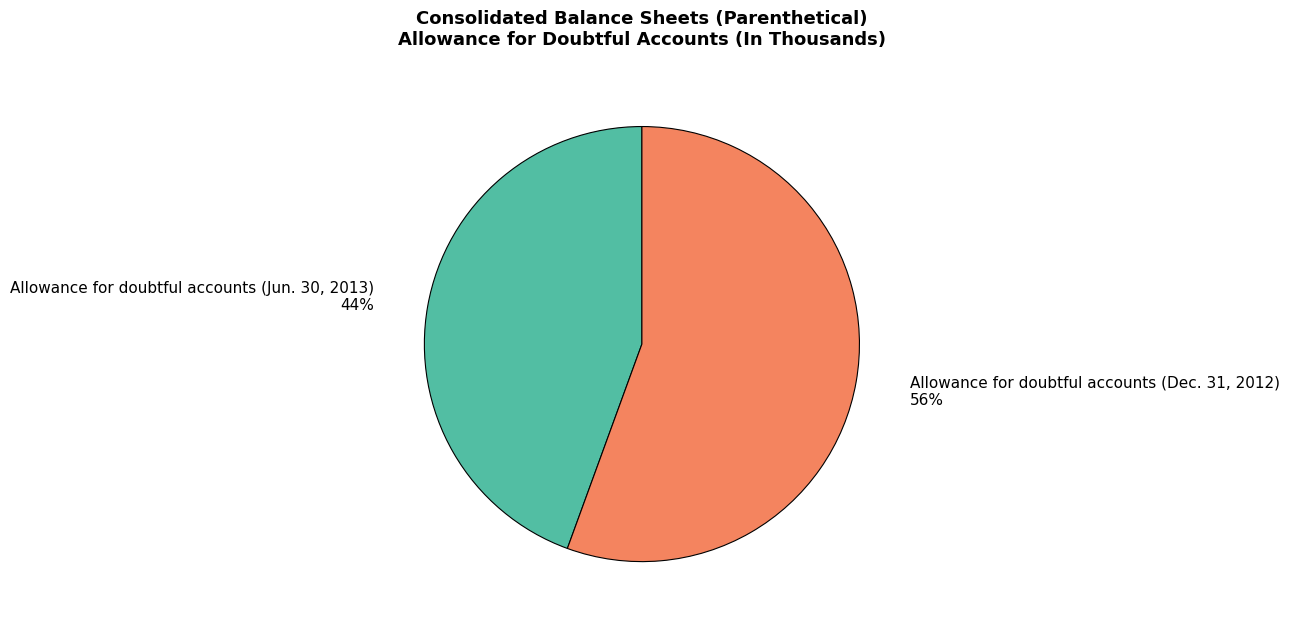

To the nearest percent, what is the average slice percentage?

50%